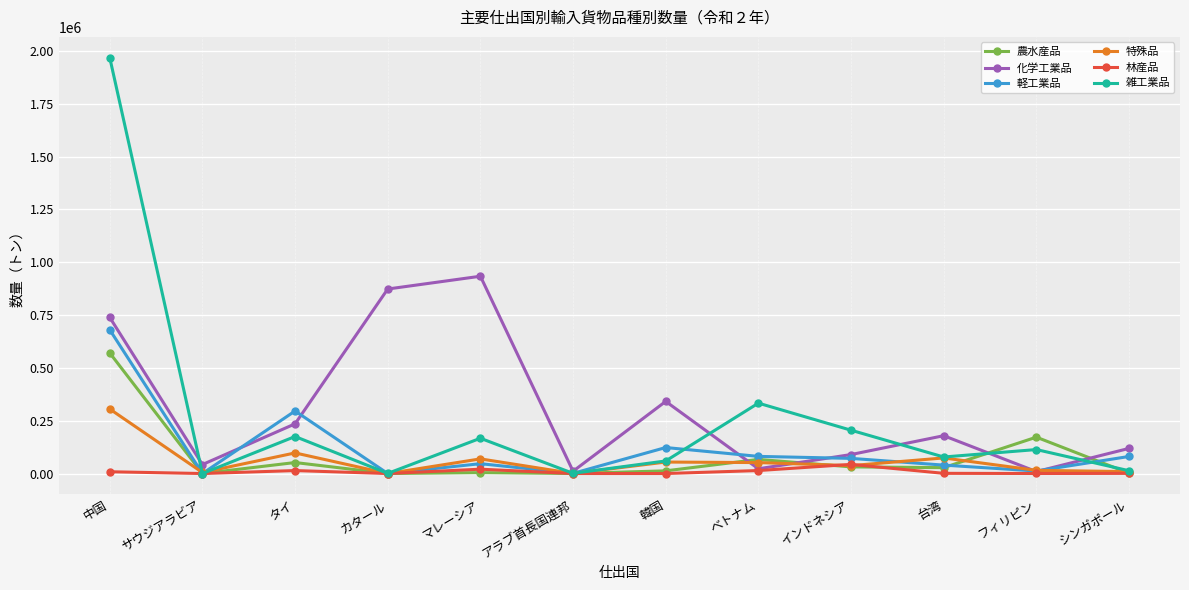

What is the label of the 7th point from the right?

アラブ首長国連邦